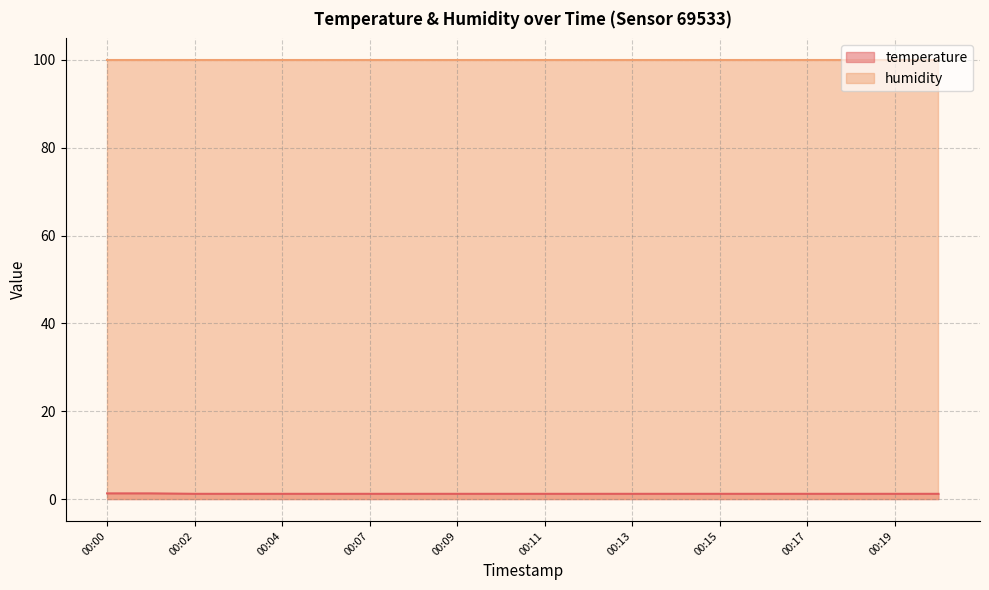

List the series in order of their peak value, lowest first.

temperature, humidity